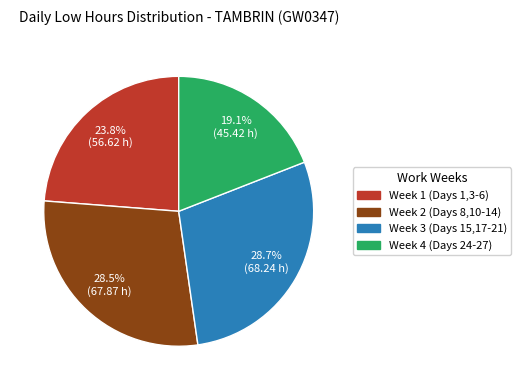

Does any single category account for the majority?

No